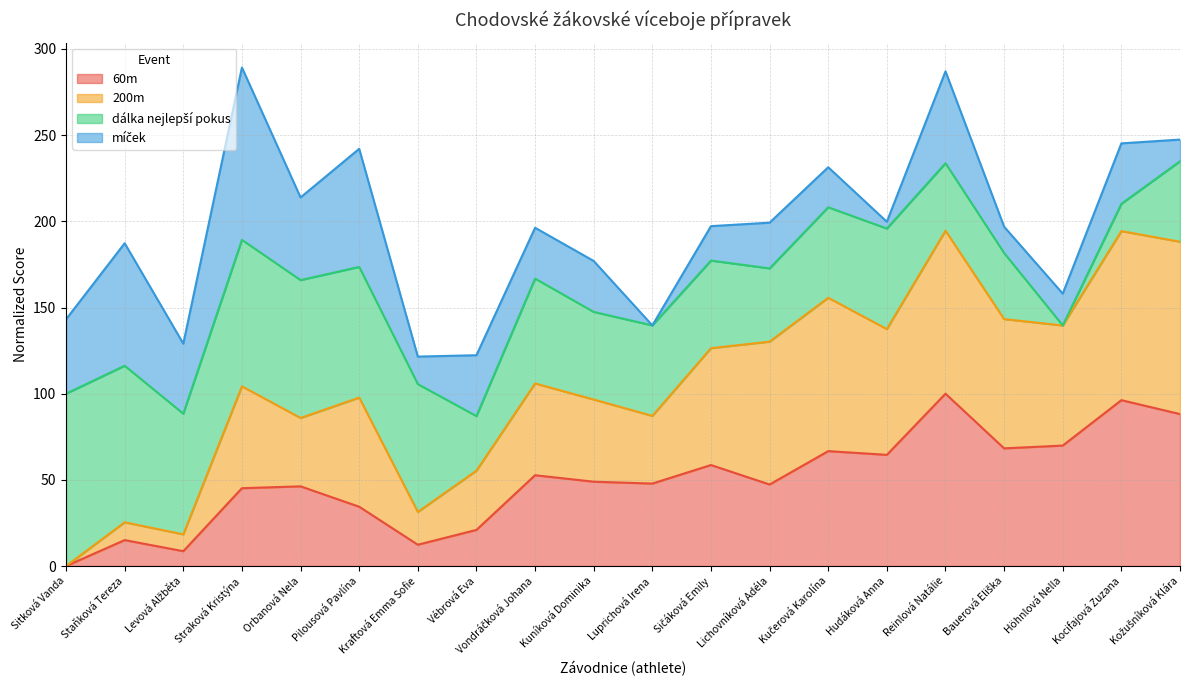

How many positive values does the 60m series have?

19